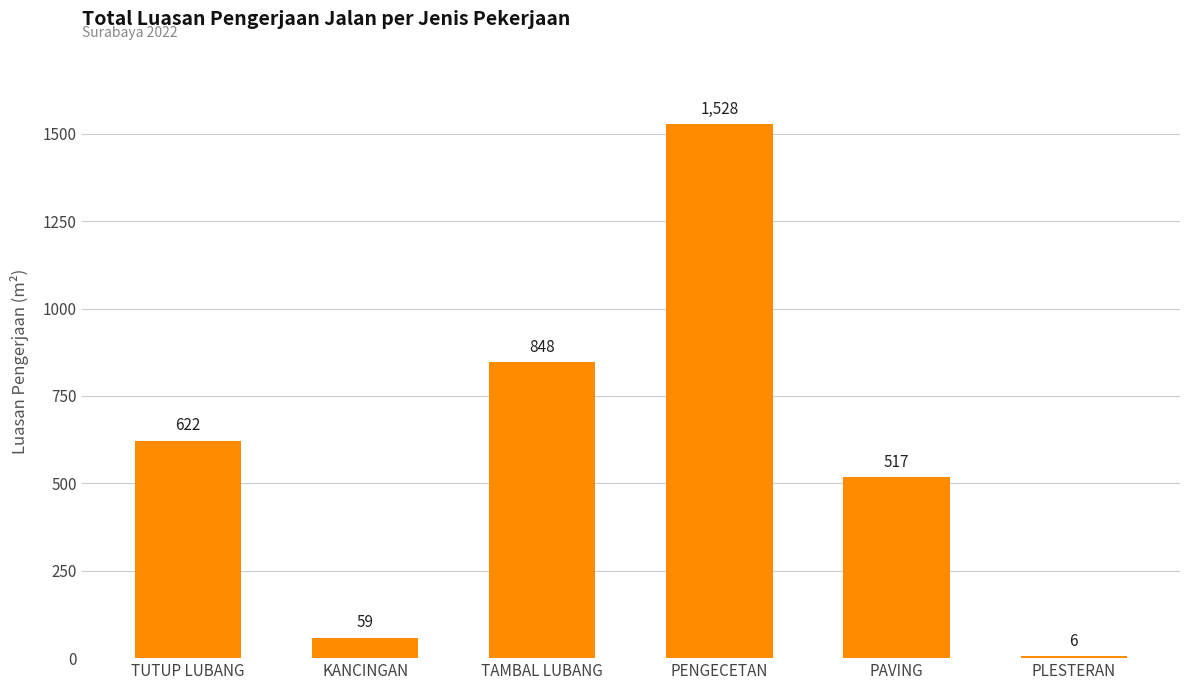

Rank the categories by value from lowest to highest.

PLESTERAN, KANCINGAN, PAVING, TUTUP LUBANG, TAMBAL LUBANG, PENGECETAN